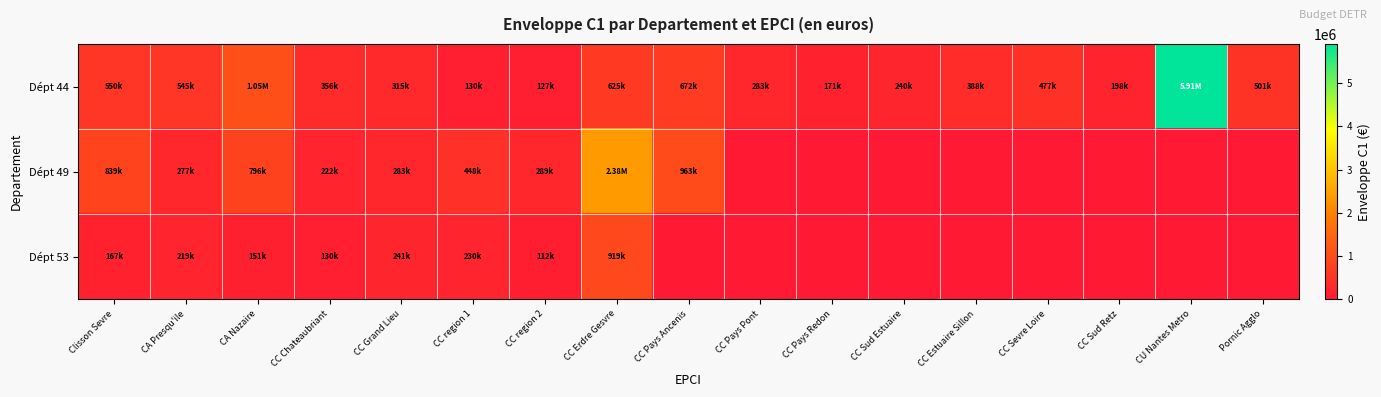

At how many categories does at least one series exceed 2701503?

1